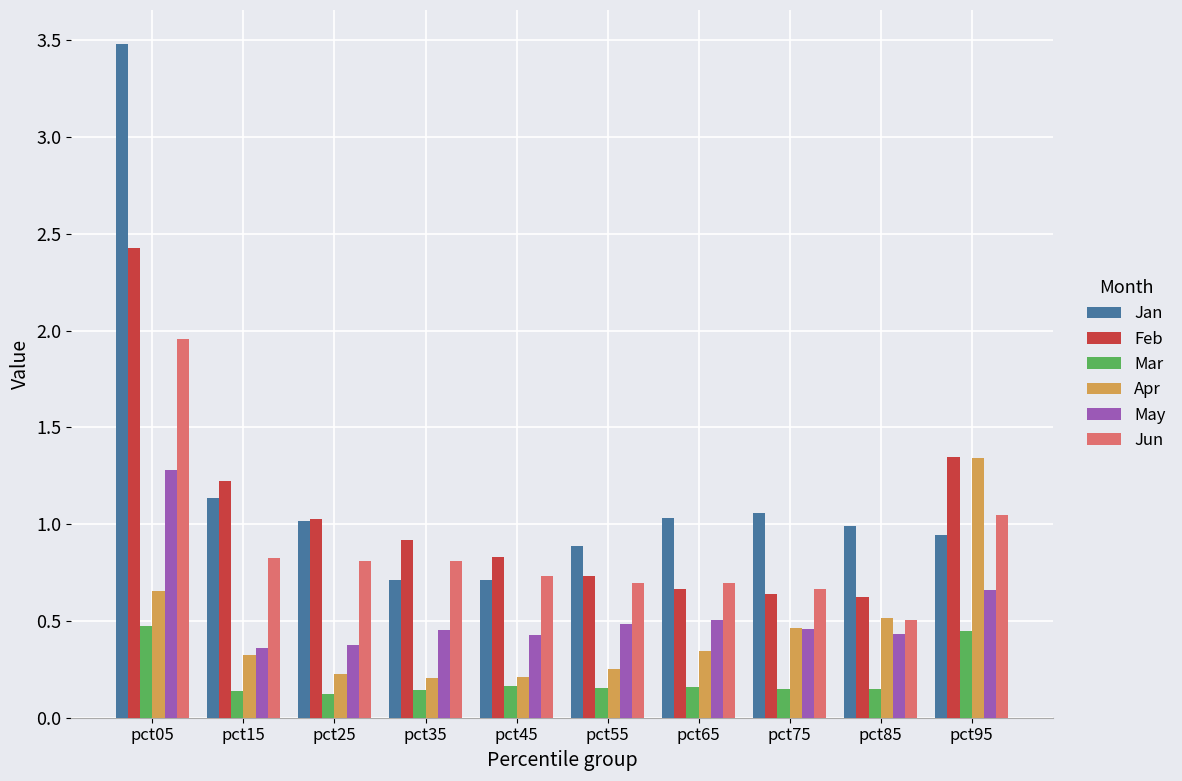

Between pct25 and pct95, which series saw the biggest shift?

Apr